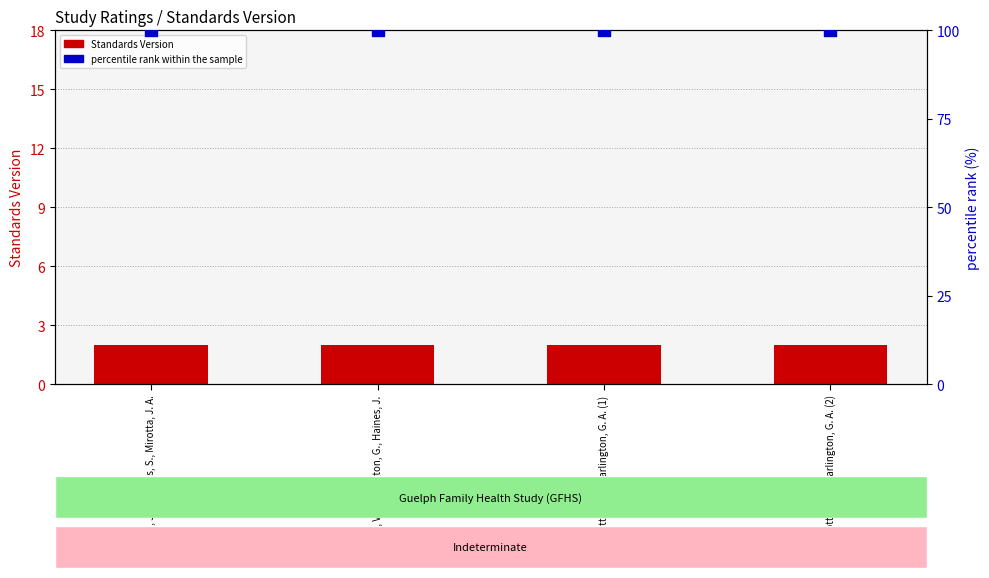

What is the total value across all series at Mirotta, J. A., Darlington, G. A. (1)?

102